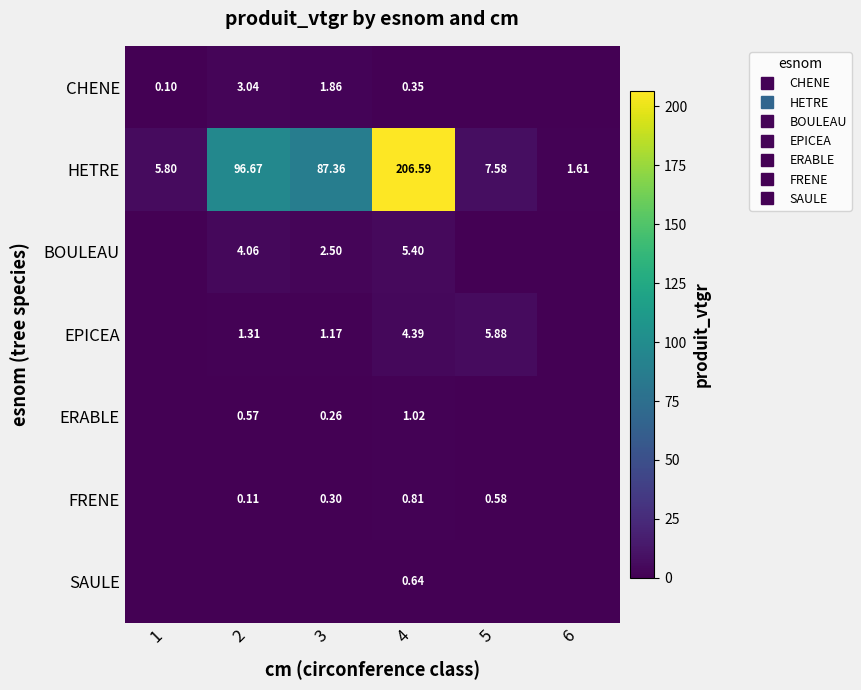

Which series has the largest total across all categories?

HETRE